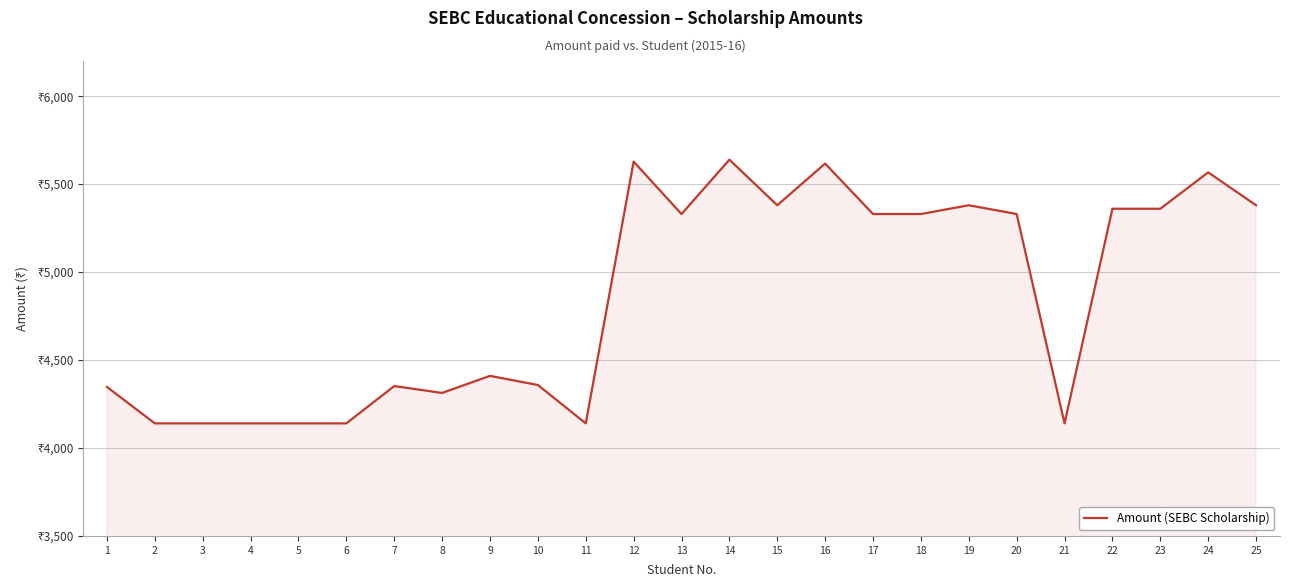

Is this an area chart (filled region under the line)?

Yes